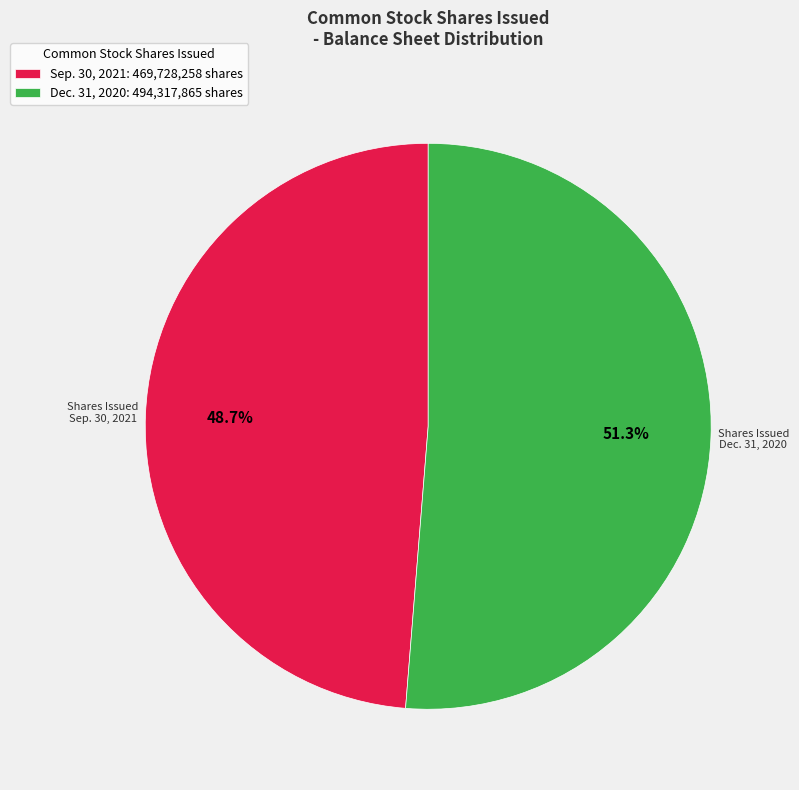

Count the number of slices in the pie.

2